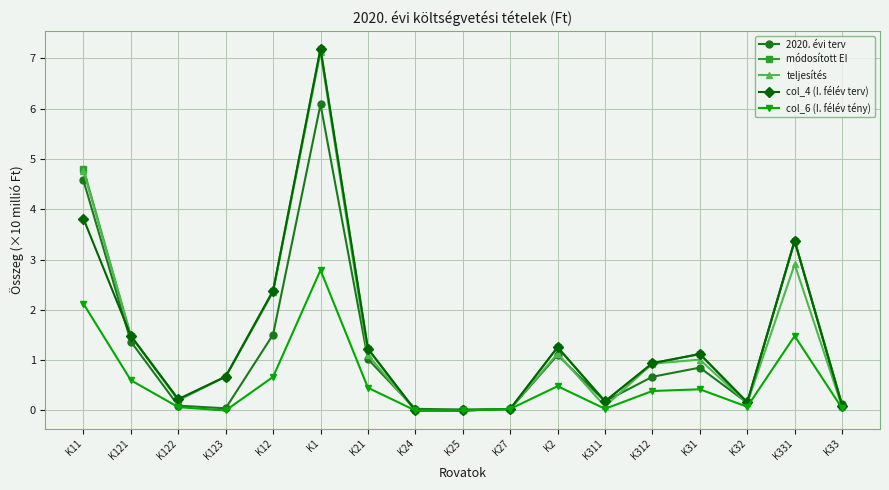

What is the label of the 6th point from the right?

K311